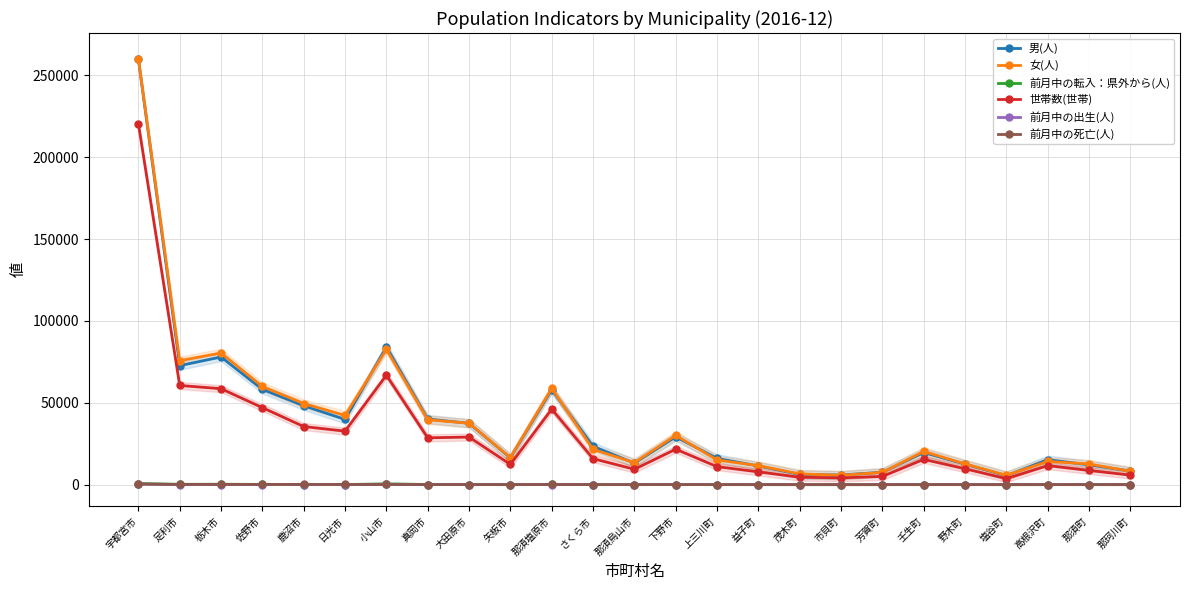

At which category is the sum across all series the highest?

宇都宮市